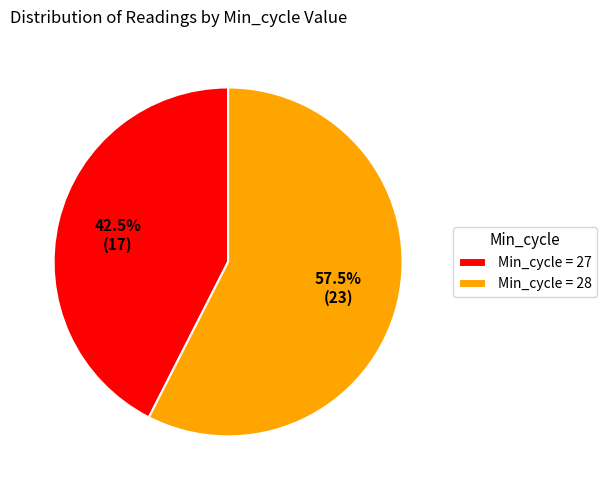

Which category has the smallest portion of the pie?

Min_cycle = 27